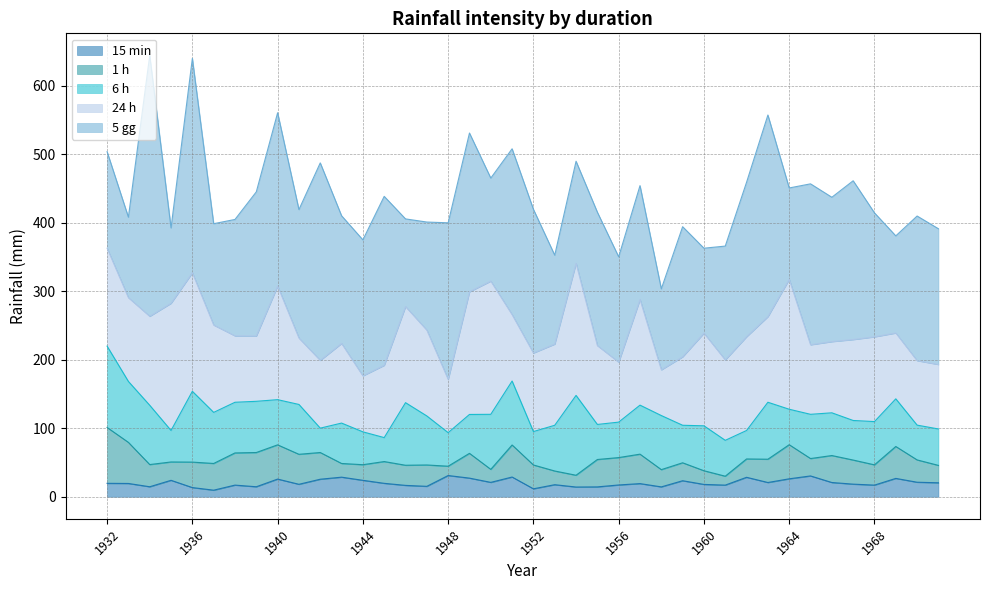

What is the difference between the maximum and minimum values in the 6 h series?

83.8